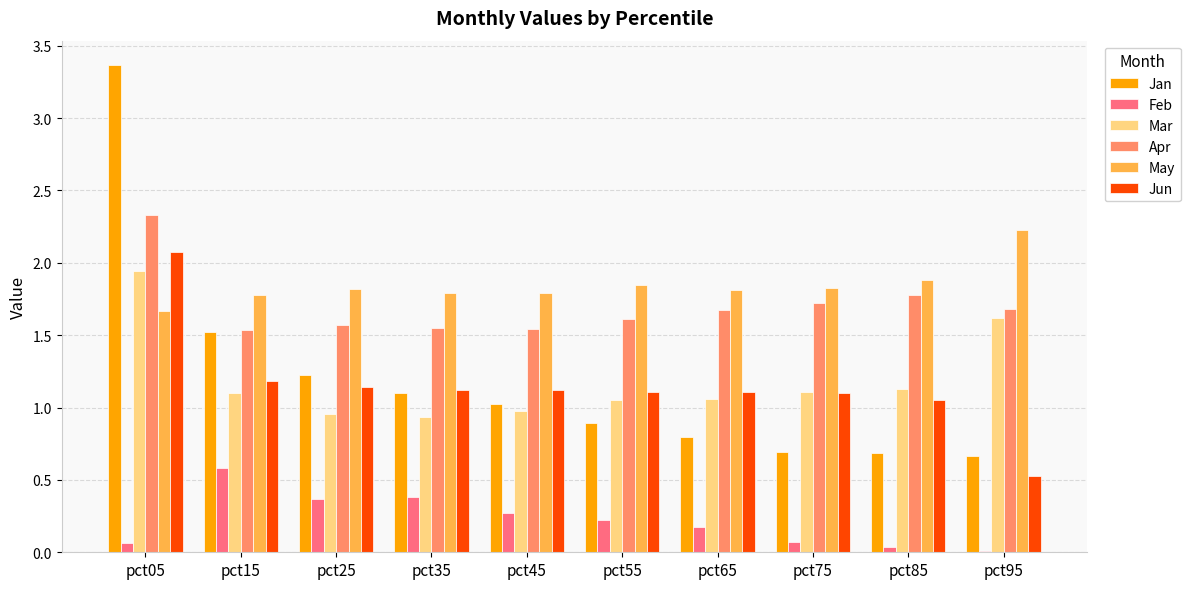

Is it true that Mar equals 1.1 at pct65?

True